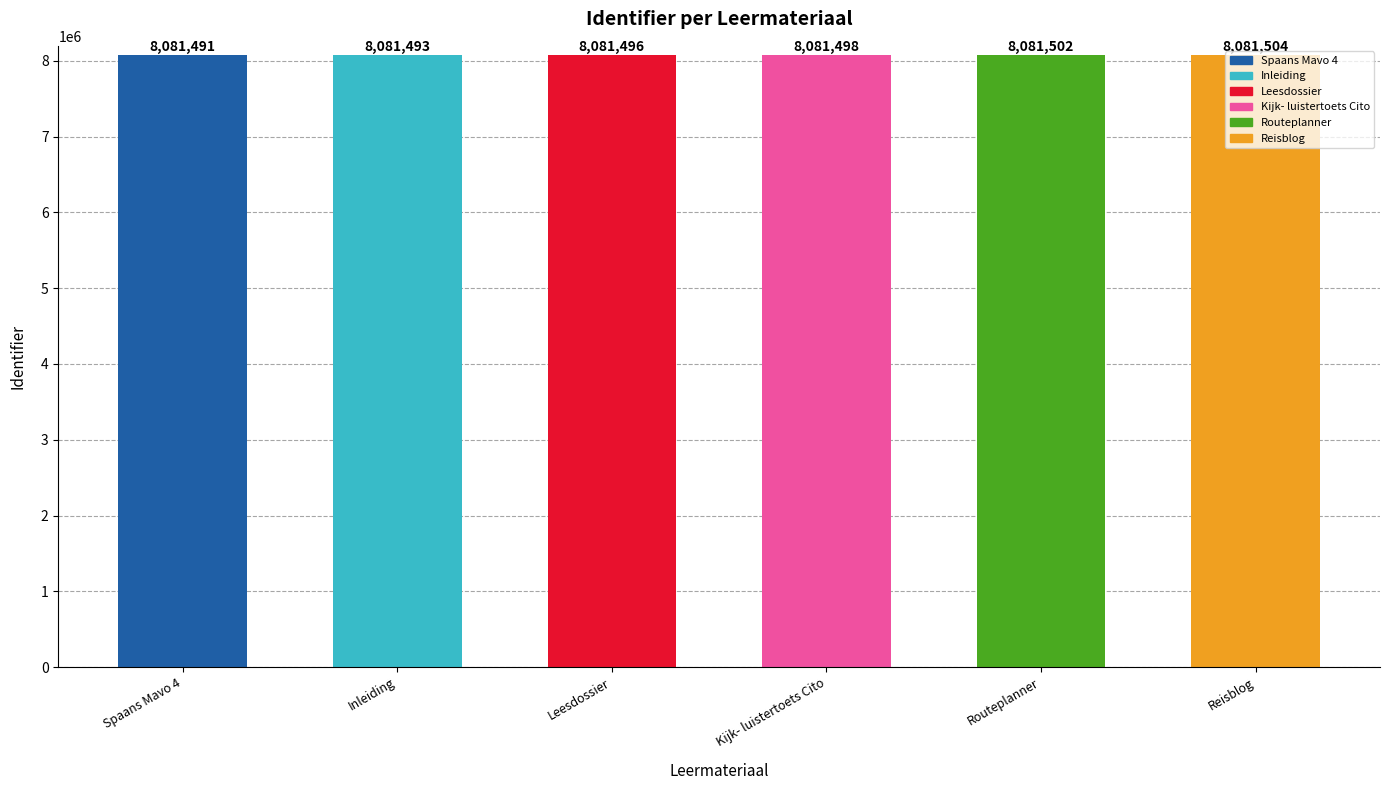

What is the difference between the second highest and second lowest values?

9